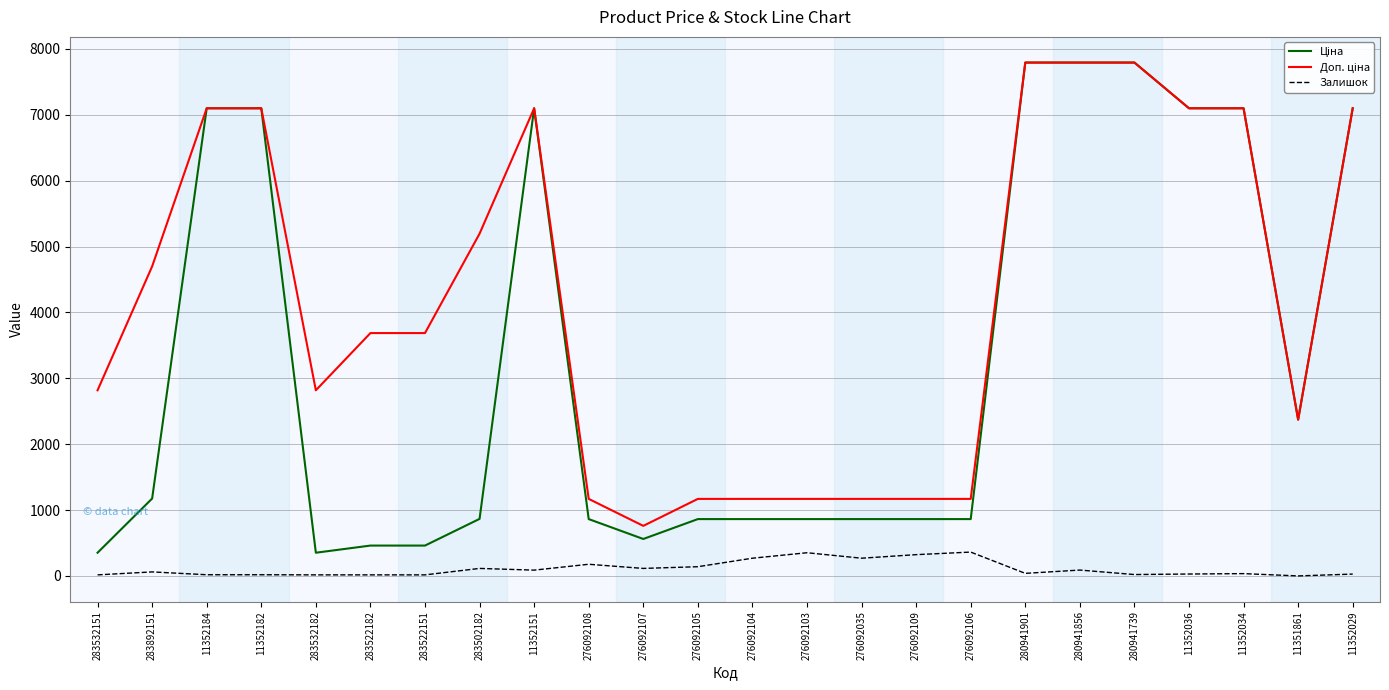

The Залишок series shows 89.0 at 280941856. True or false?

True